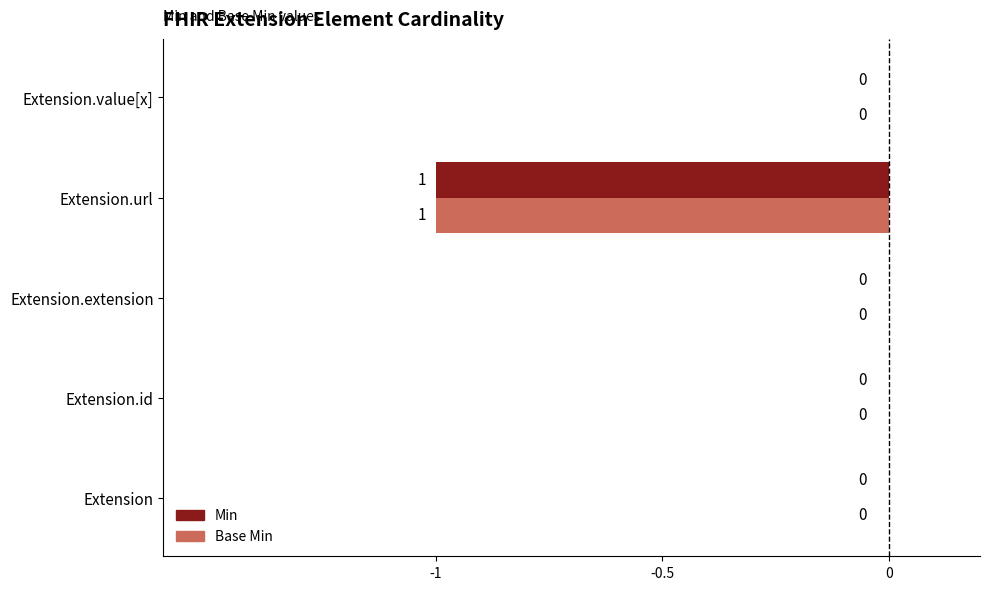

How many Base Min values are between 0 and 1?

4